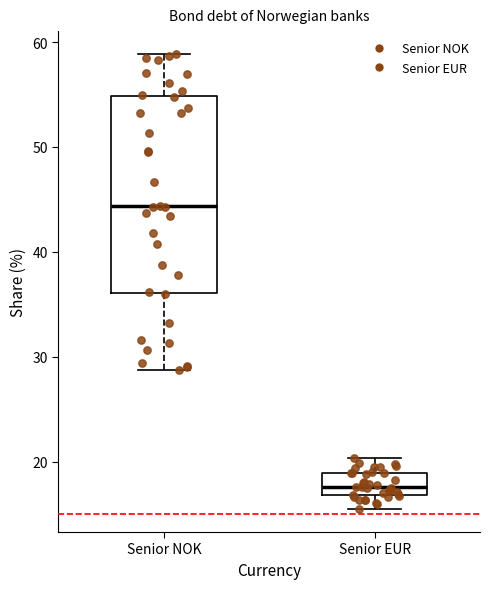

Reading left to right, read every box against the y-axis: the position of its median line, the range the box covers, and the ends of its whiskers. The values are not printed on the chart, so give them approximately, as read against the axis.

Senior NOK: median 44, box 36 to 55, whiskers 29 to 59
Senior EUR: median 18, box 17 to 19, whiskers 15 to 20